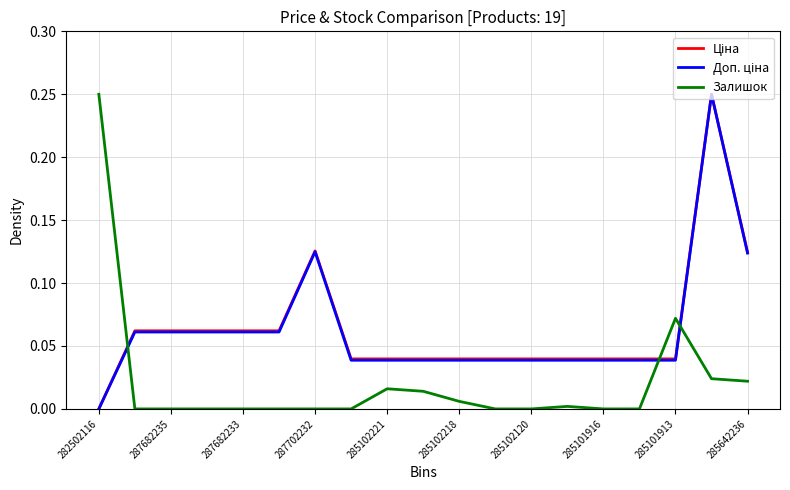

How many lines are shown in the chart?

3